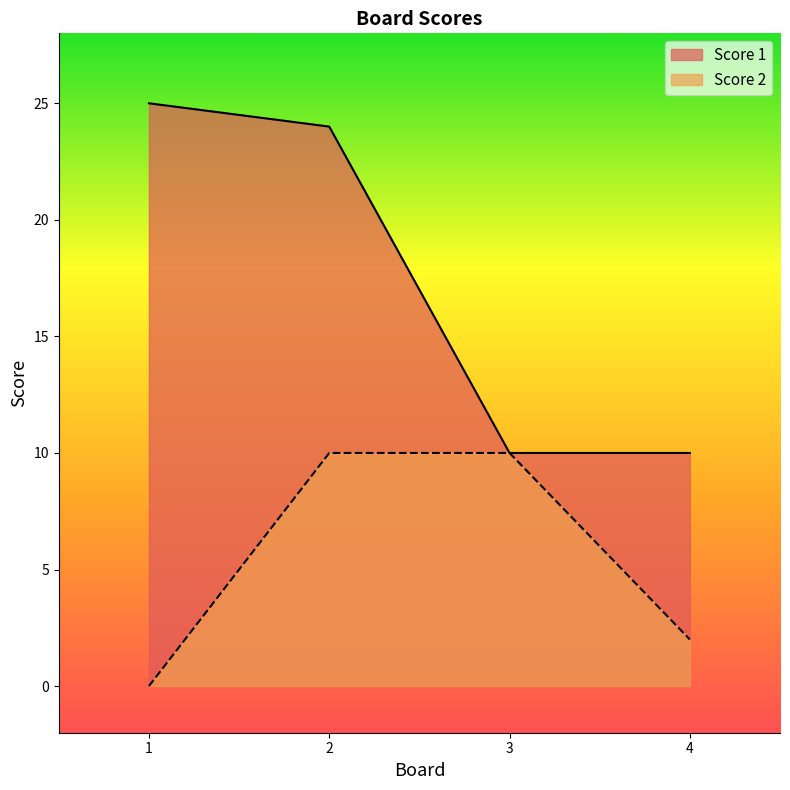

The value of Score 1 at 1 is 25. True or false?

True